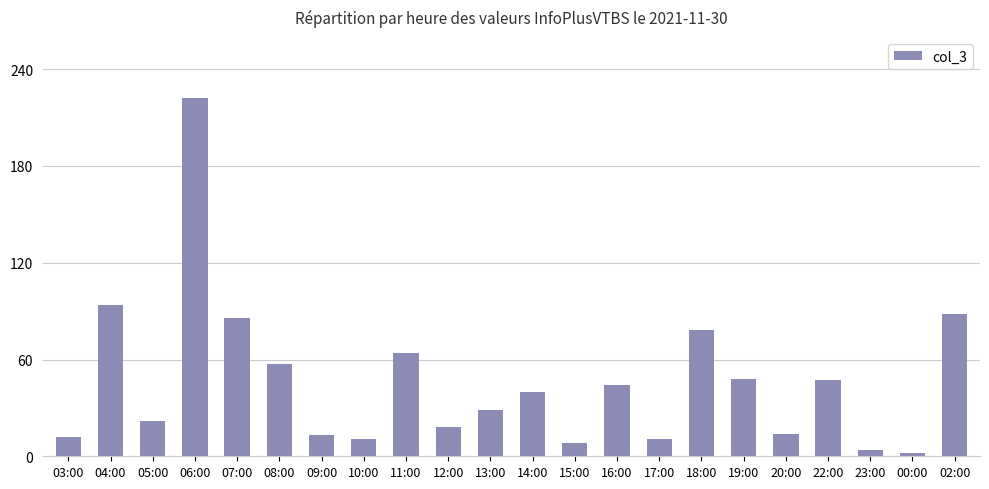

What is the difference between the values at 18:00 and 00:00?

76